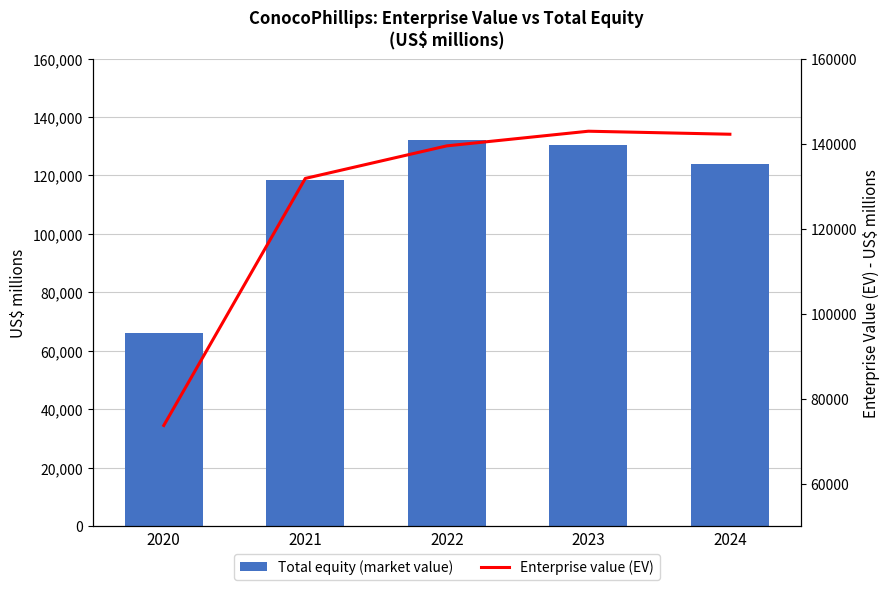

Reading right to left, what are all the values shown in this chart?

Total equity (market value): 2024=123993	2023=130581	2022=132067	2021=118465	2020=66179
Enterprise value (EV): 2024=142203	2023=142912	2022=139467	2021=131808	2020=73692